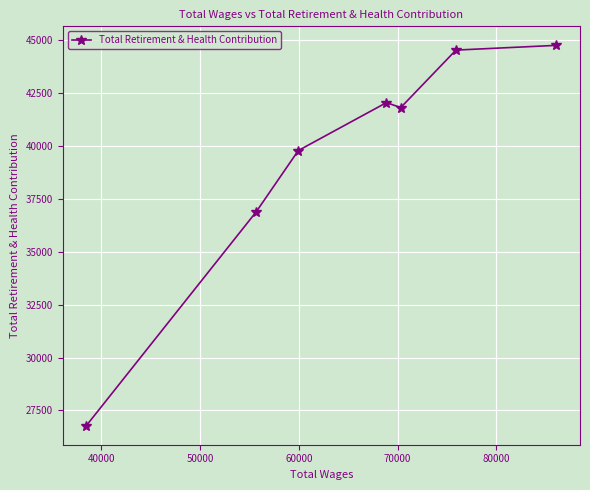

What is the value of the 3rd point from the left?

39793